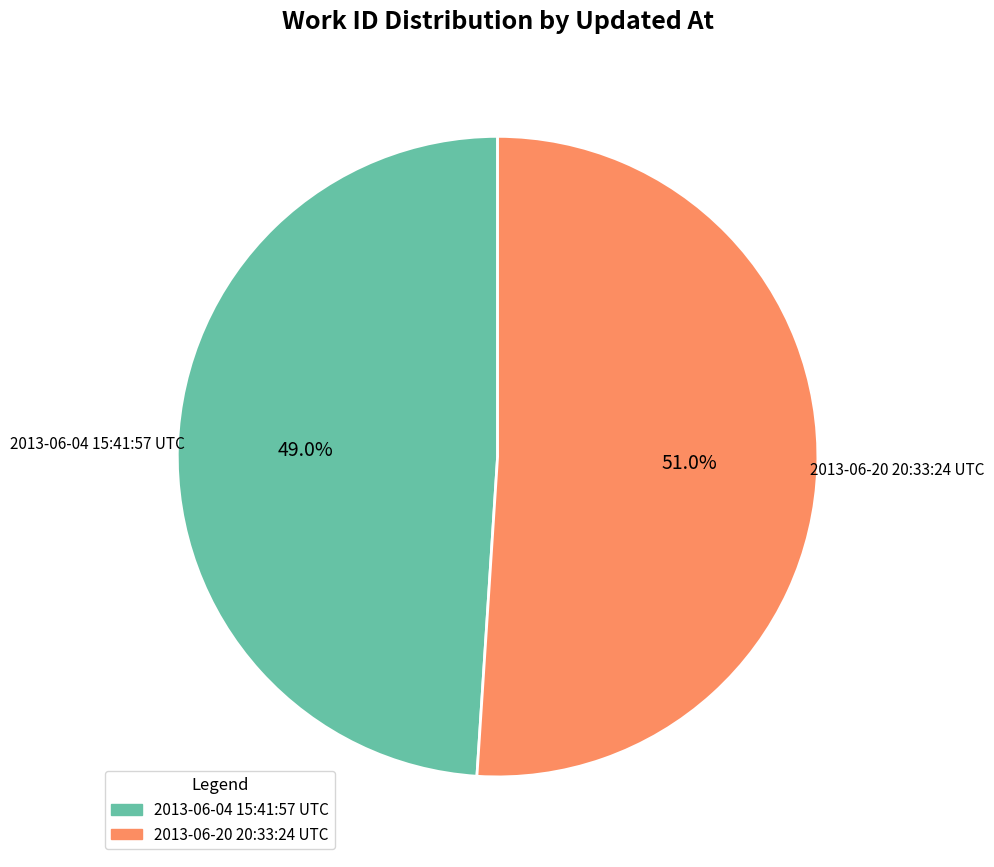

To the nearest percent, what percentage of the pie is 2013-06-20 20:33:24 UTC?

51%